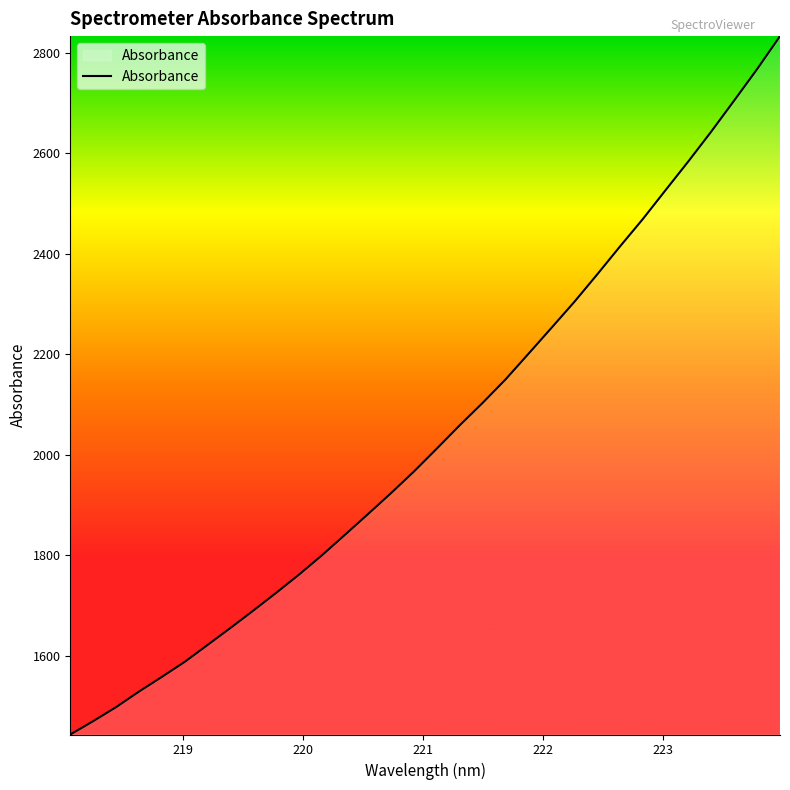

What is the difference between the maximum and minimum values?

1390.8